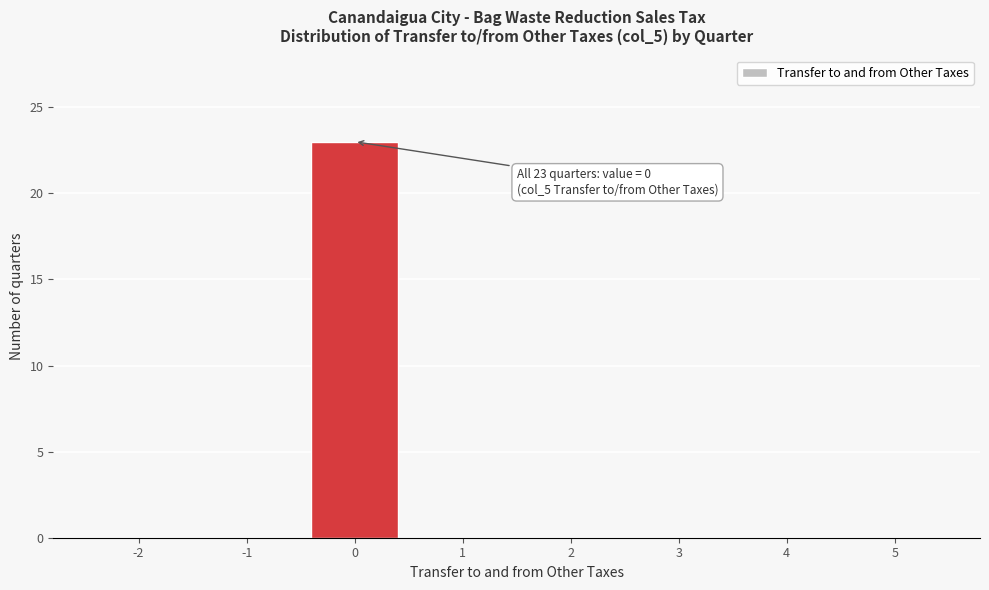

Reading left to right, transcribe all the data shown in this chart.

-2=0	-1=0	0=23	1=0	2=0	3=0	4=0	5=0